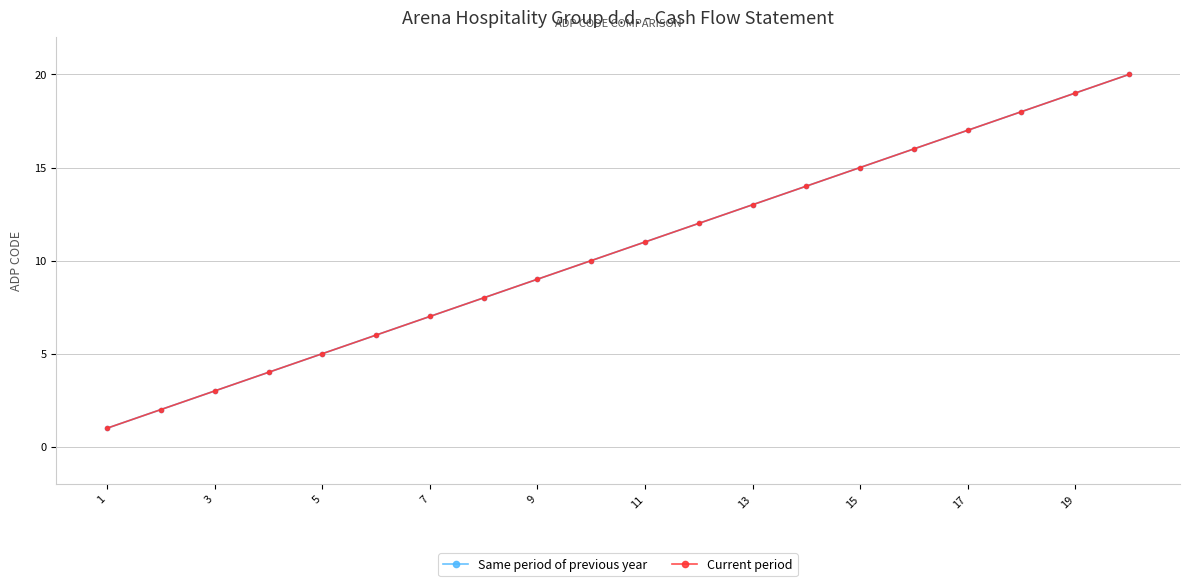

Reading left to right, what are all the values shown in this chart?

Same period of previous year: 1	2	3	4	5	6	7	8	9	10	11	12	13	14	15	16	17	18	19	20
Current period: 1	2	3	4	5	6	7	8	9	10	11	12	13	14	15	16	17	18	19	20